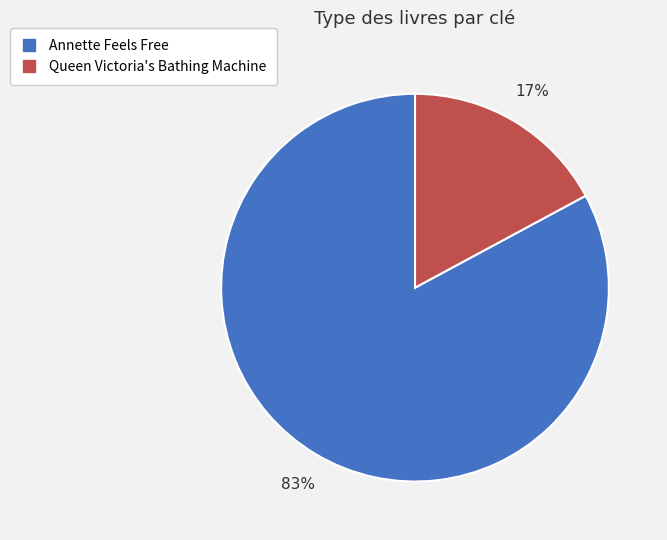

Combined, do Annette Feels Free and Queen Victoria's Bathing Machine account for over 50%?

Yes